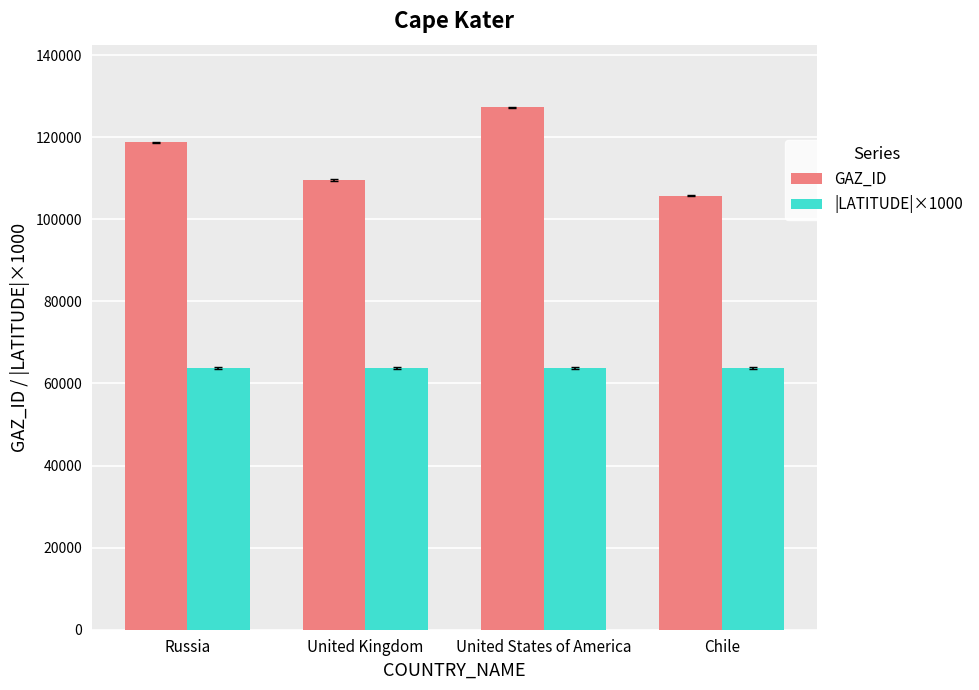

Which category has the highest value across all series?

United States of America